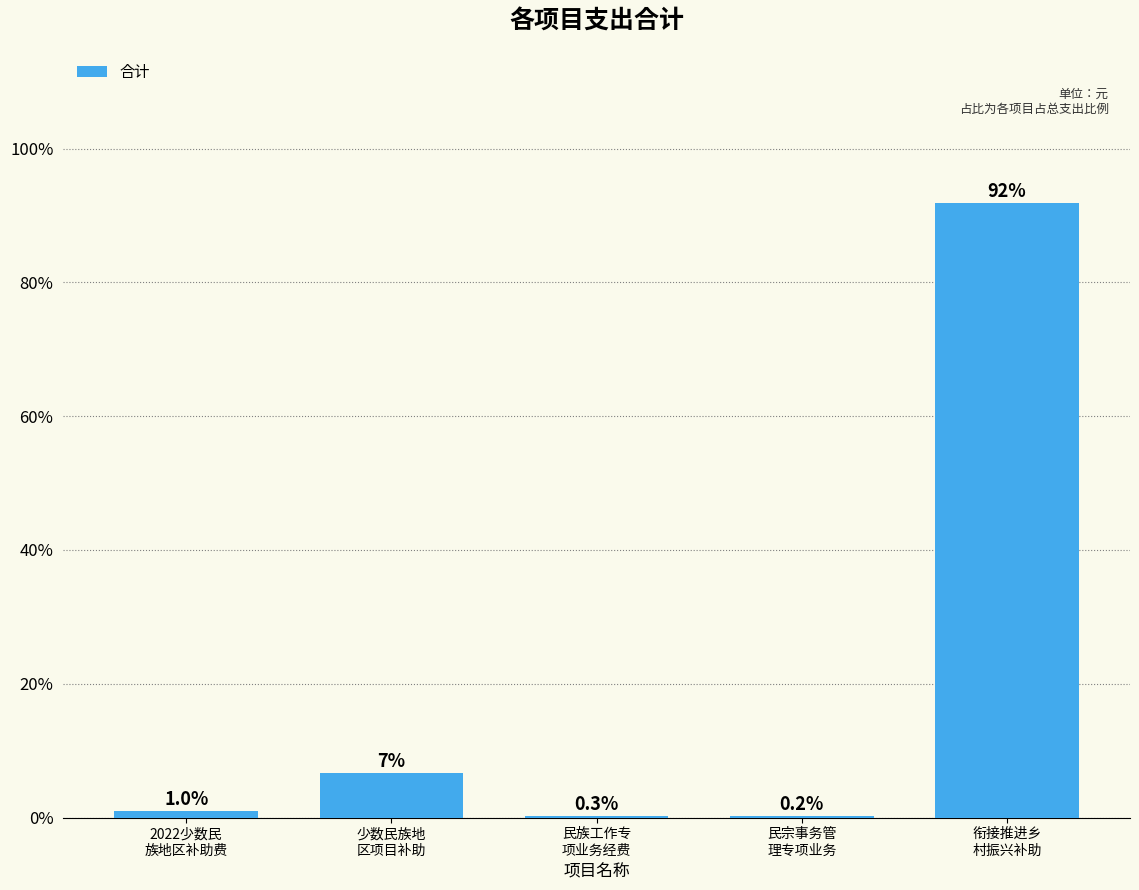

Are the bars horizontal?

No